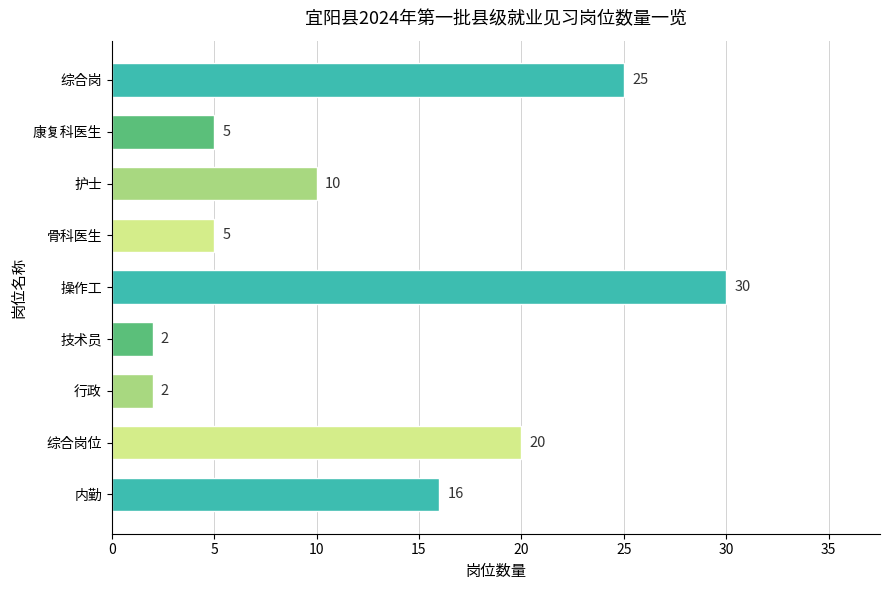

What is the sum of all values?

115